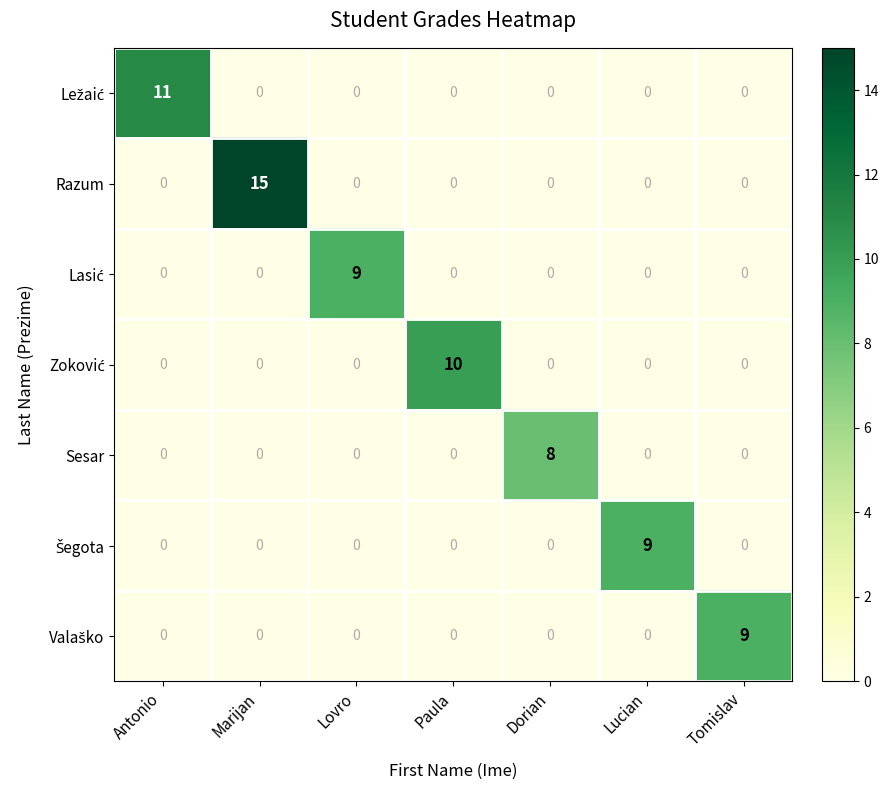

What is the maximum value for Razum?

15